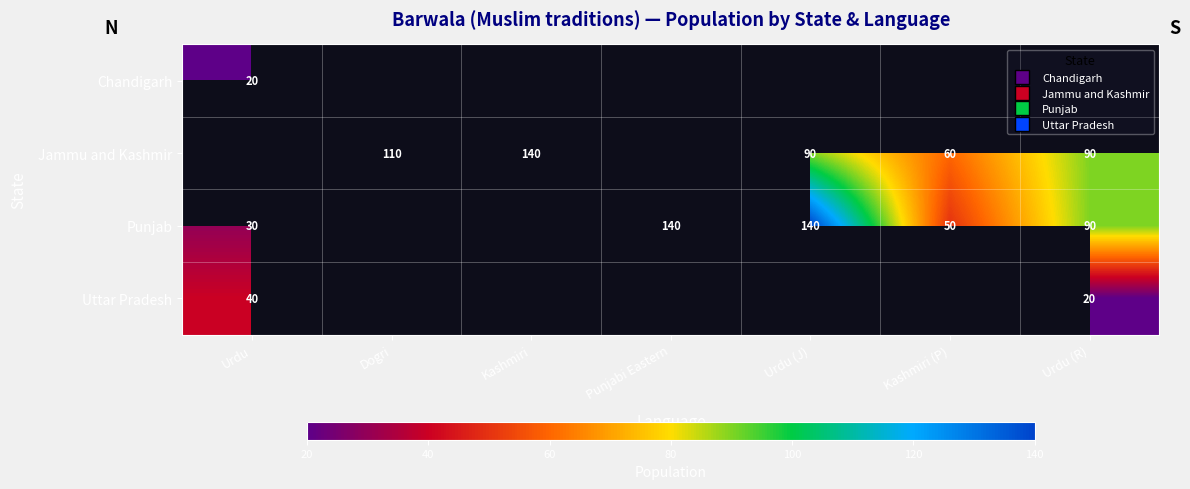

What is the sum of the Jammu and Kashmir values at Dogri and Urdu (J)?

200